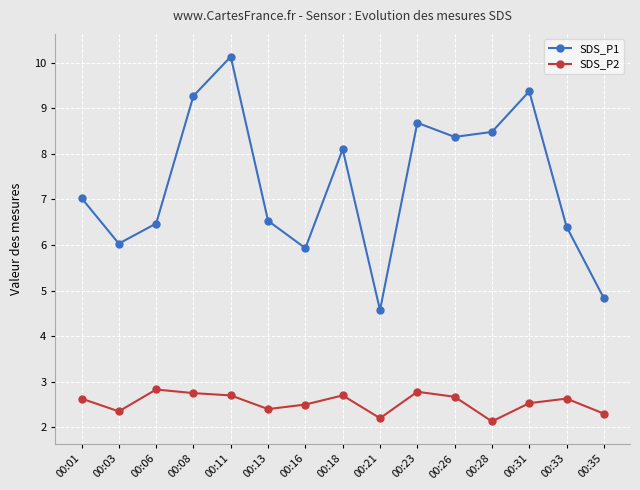

Which label corresponds to the largest value in the chart?

00:11